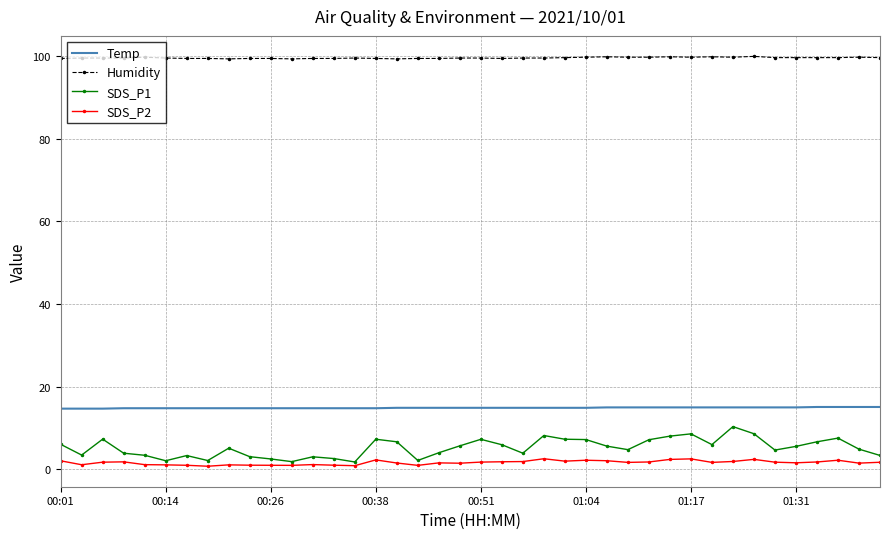

Which series has the largest total across all categories?

Humidity